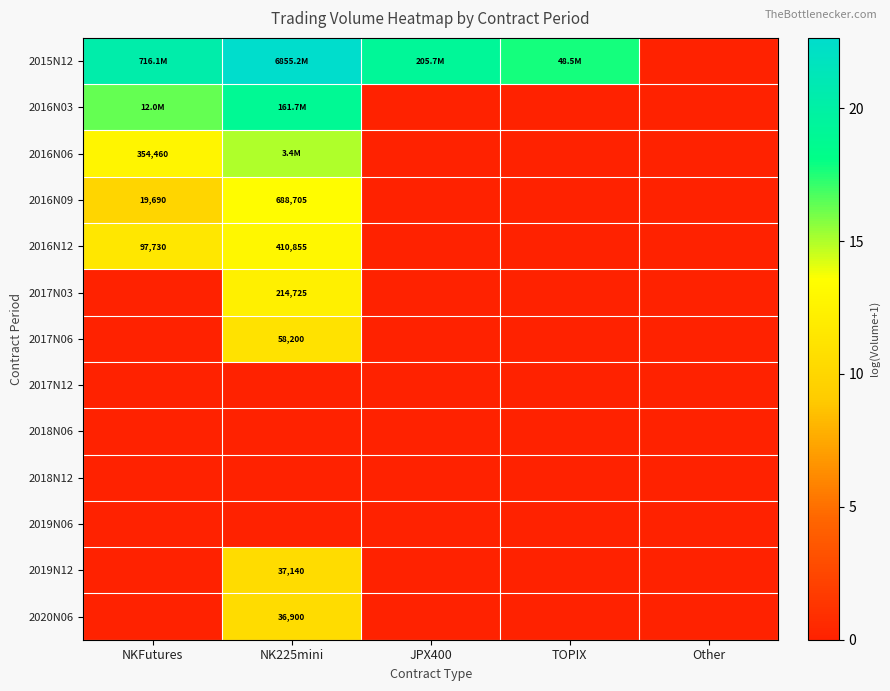

Which has a higher value, Other or NKFutures?

NKFutures